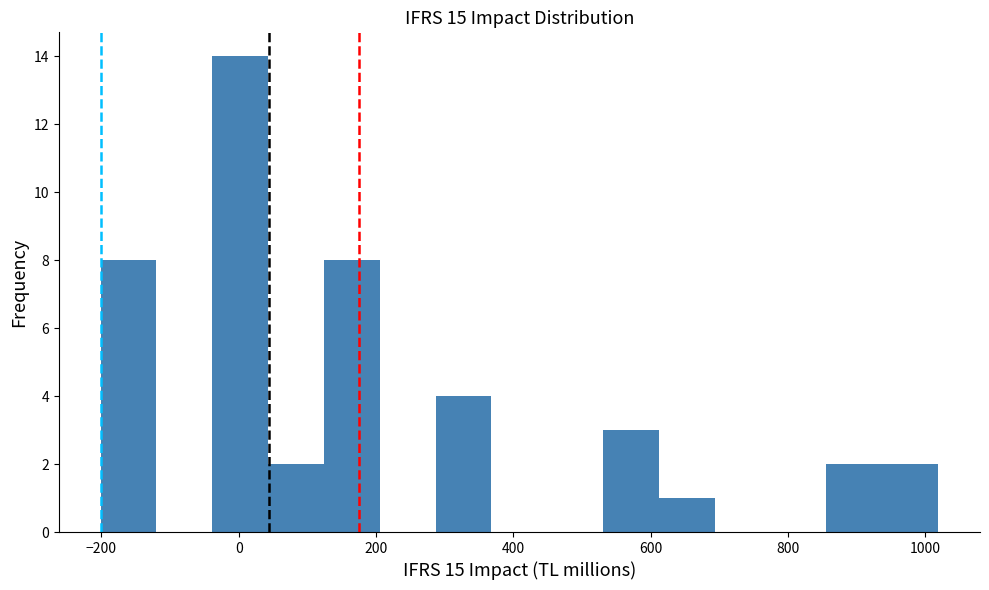

Reading left to right, transcribe this chart: for each bar, give the range it covers on the x-axis and its height. Neither the bar edges nor the heights are printed on the chart, so give them approximately, as read against the axes.

-200 to -120: 8
-120 to -40: 0
-40 to 40: 14
40 to 120: 2
120 to 200: 8
200 to 280: 0
280 to 360: 4
360 to 440: 0
440 to 540: 0
540 to 620: 3
620 to 700: 1
700 to 780: 0
780 to 860: 0
860 to 940: 2
940 to 1020: 2